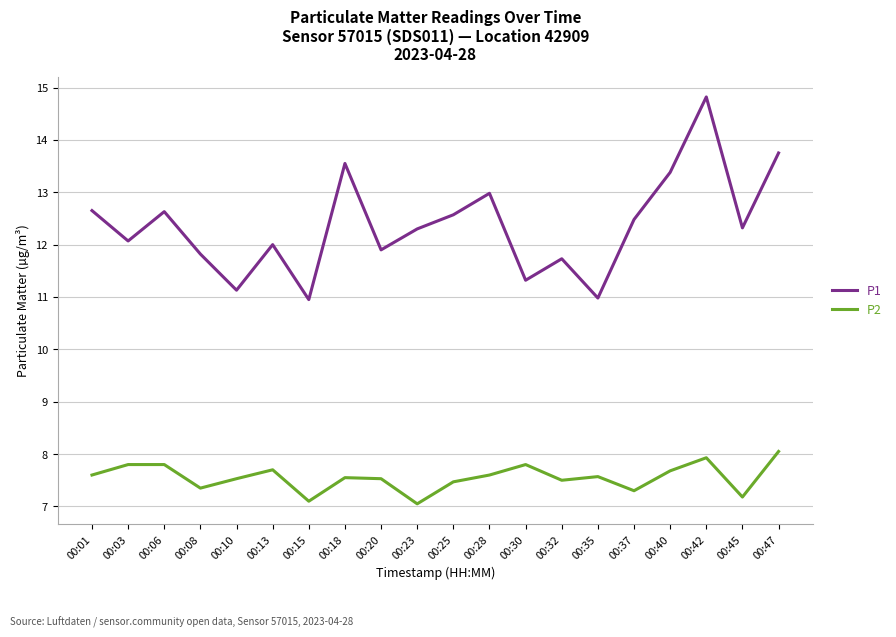

What are all the series names shown in the legend?

P1, P2